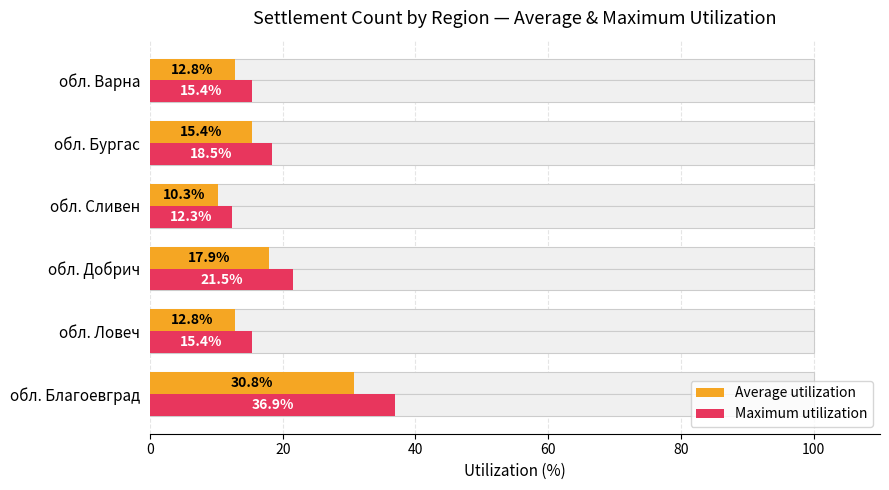

How many bars are there in total?

12